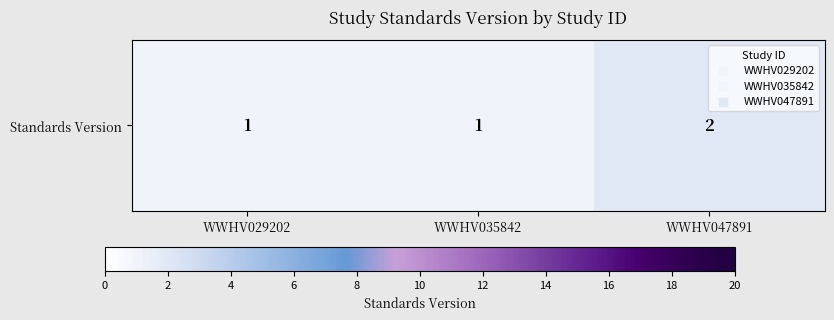

What is the minimum value shown in the chart?

1